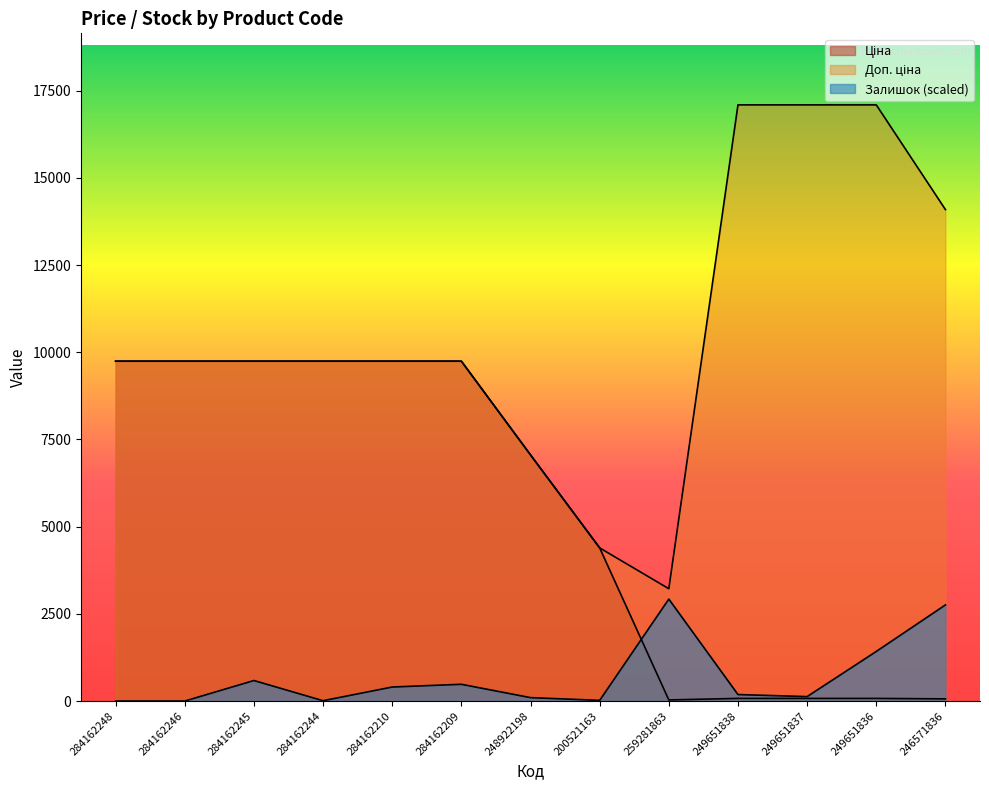

True or false: Ціна and Доп. ціна cross at least once.

False